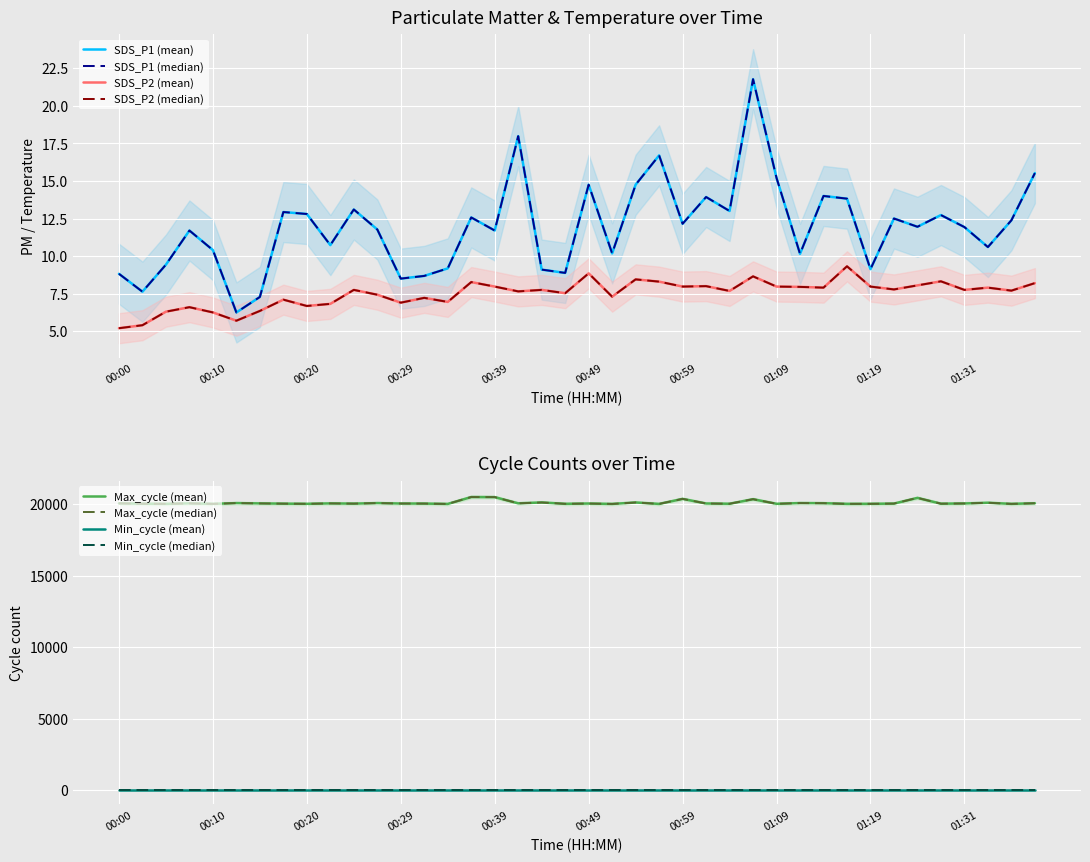

What position from the right is 01:04?

14